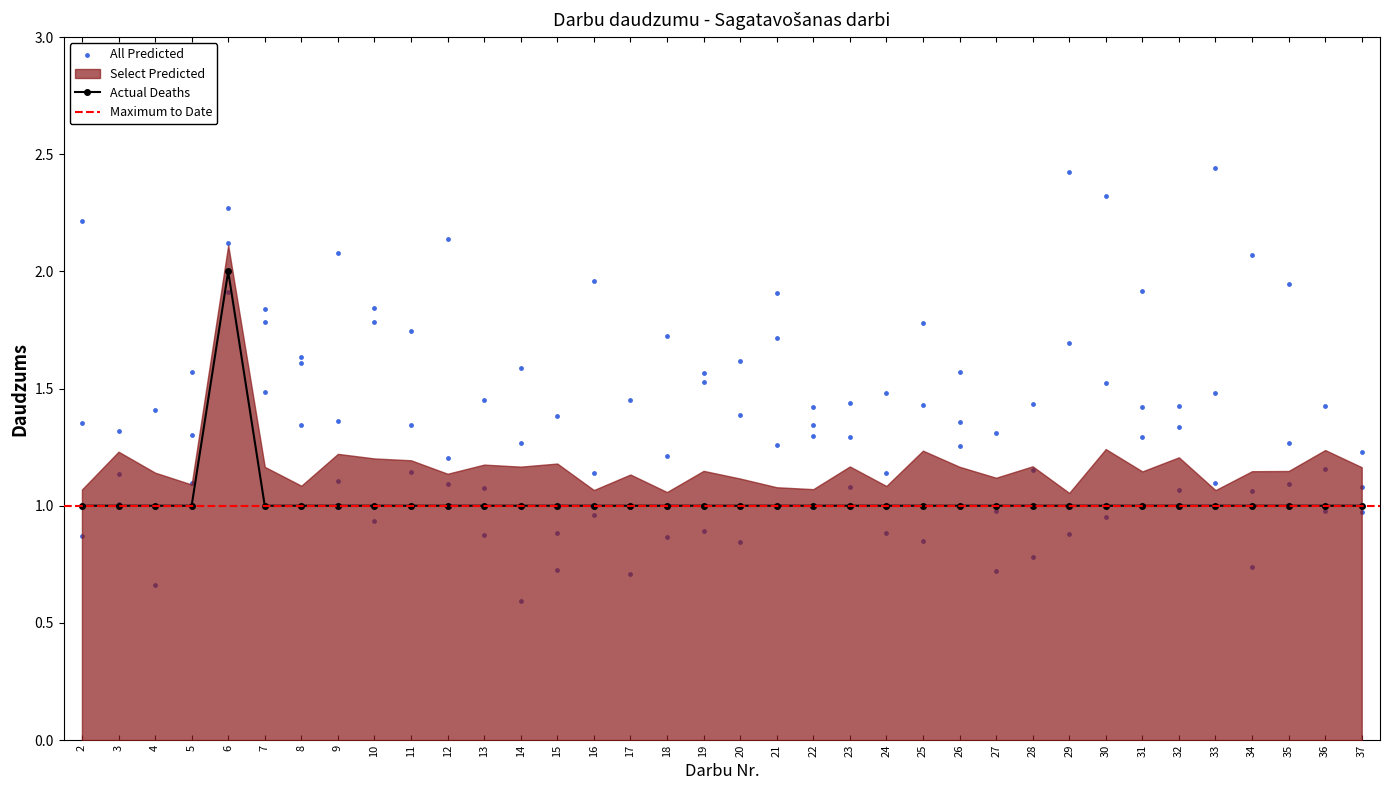

Approximately how many times larger is the value at 28 compared to 27?

1.0